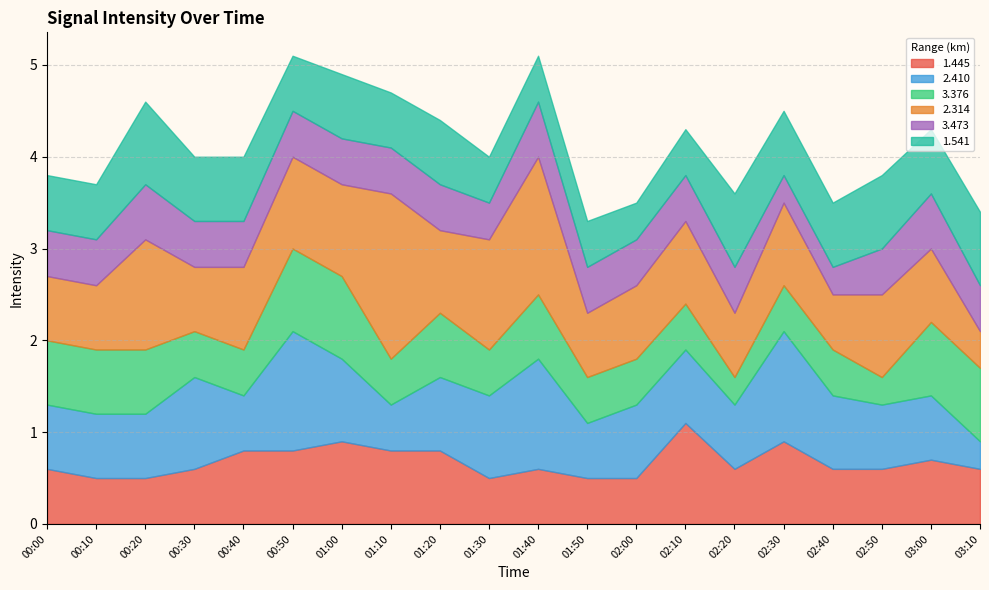

What is the sum of the 3.376 values at 00:00 and 01:40?

1.4